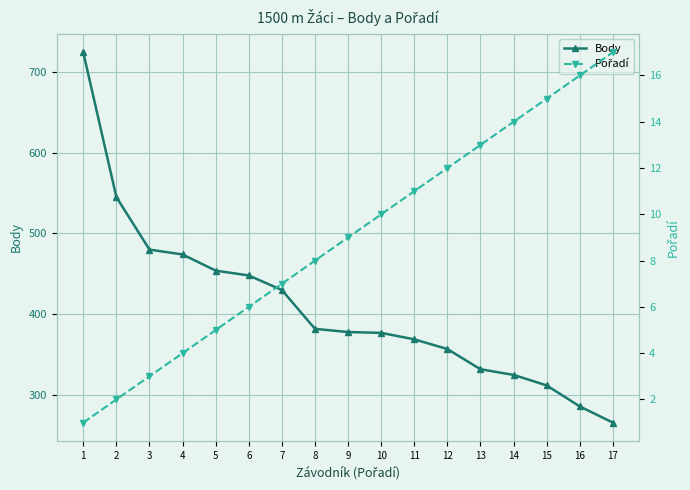

What is the sum of all Pořadí values?

153